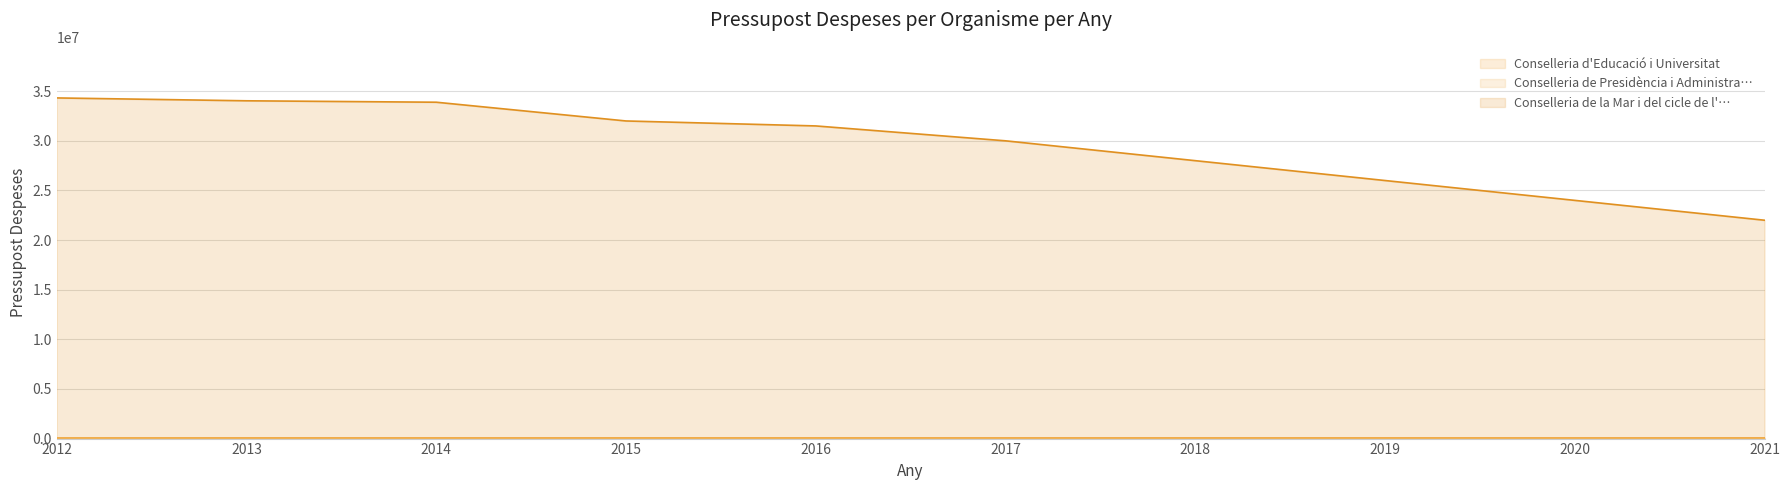

At which label is Conselleria de la Mar i del cicle de l'… closest to 28160377?

2018